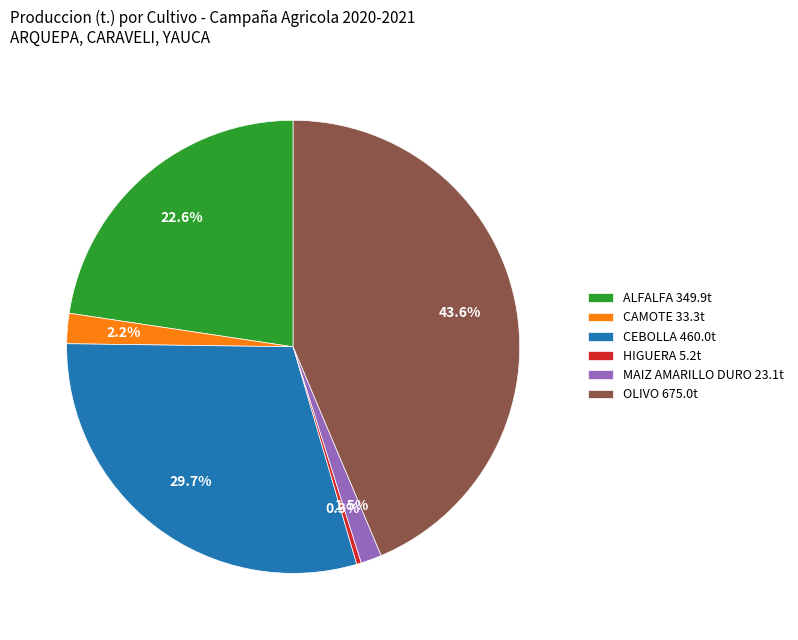

Which category has the biggest portion of the pie?

OLIVO